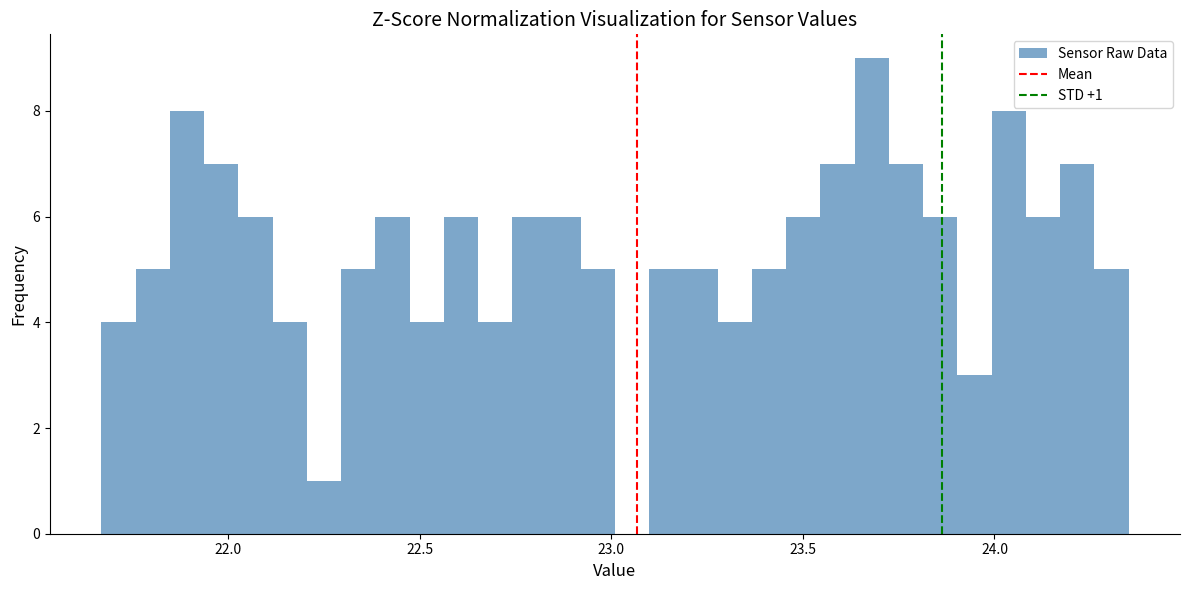

Around what value on the x-axis is the tallest bar? Give the approximate position of its centre, as read against the axis.

23.70